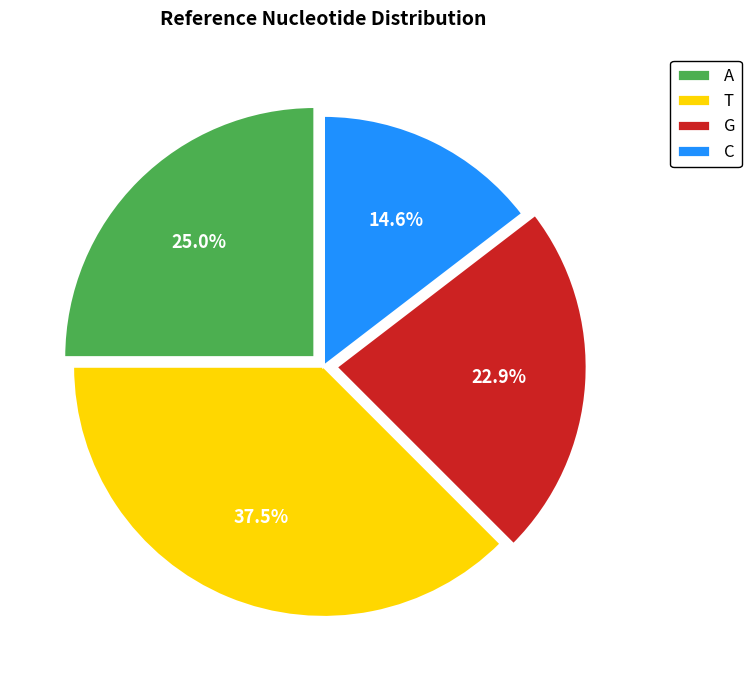

What is the smallest slice in the pie chart?

C